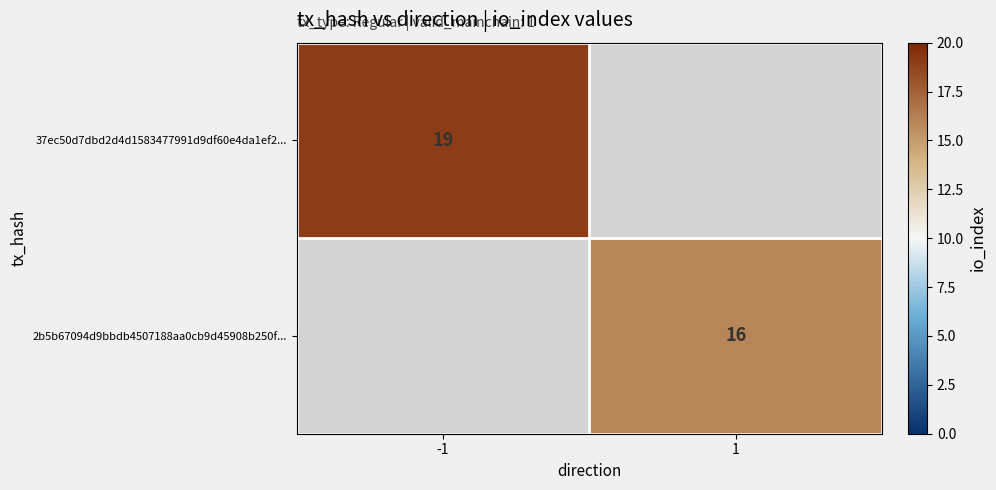

The value of 37ec50d7dbd2d4d1583477991d9df60e4da1ef2... at -1 is 27. True or false?

False